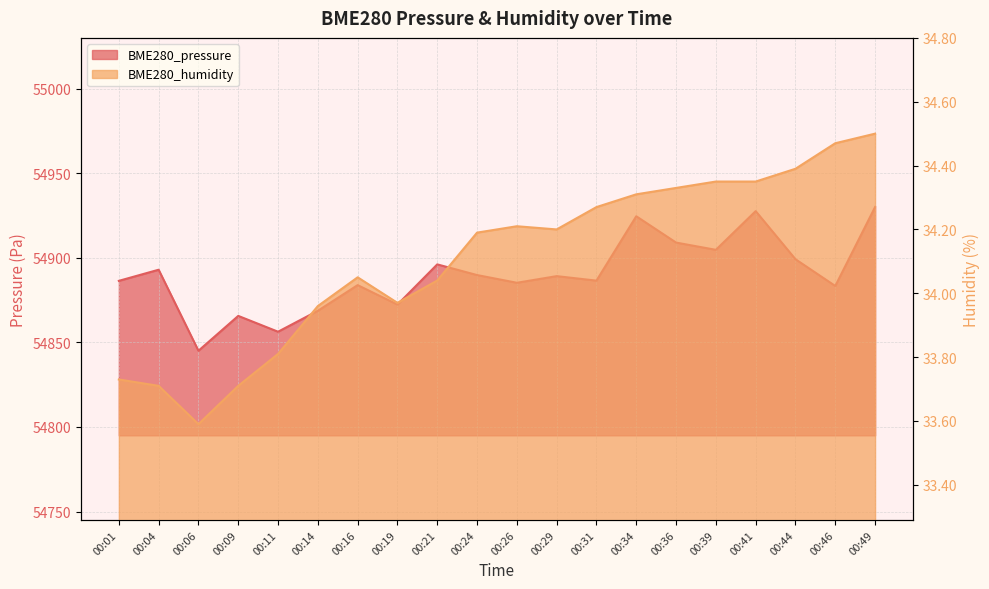

Reading left to right, what are all the values shown in this chart?

BME280_pressure: 00:01=54886.3	00:04=54892.9	00:06=54845.0	00:09=54865.6	00:11=54856.3	00:14=54868.7	00:16=54883.8	00:19=54872.3	00:21=54896.1	00:24=54889.8	00:26=54885.2	00:29=54889.1	00:31=54886.5	00:34=54924.5	00:36=54909.0	00:39=54904.7	00:41=54927.6	00:44=54899.1	00:46=54883.3	00:49=54929.9
BME280_humidity: 00:01=33.7	00:04=33.7	00:06=33.6	00:09=33.7	00:11=33.8	00:14=34.0	00:16=34.0	00:19=34.0	00:21=34.0	00:24=34.2	00:26=34.2	00:29=34.2	00:31=34.3	00:34=34.3	00:36=34.3	00:39=34.4	00:41=34.4	00:44=34.4	00:46=34.5	00:49=34.5